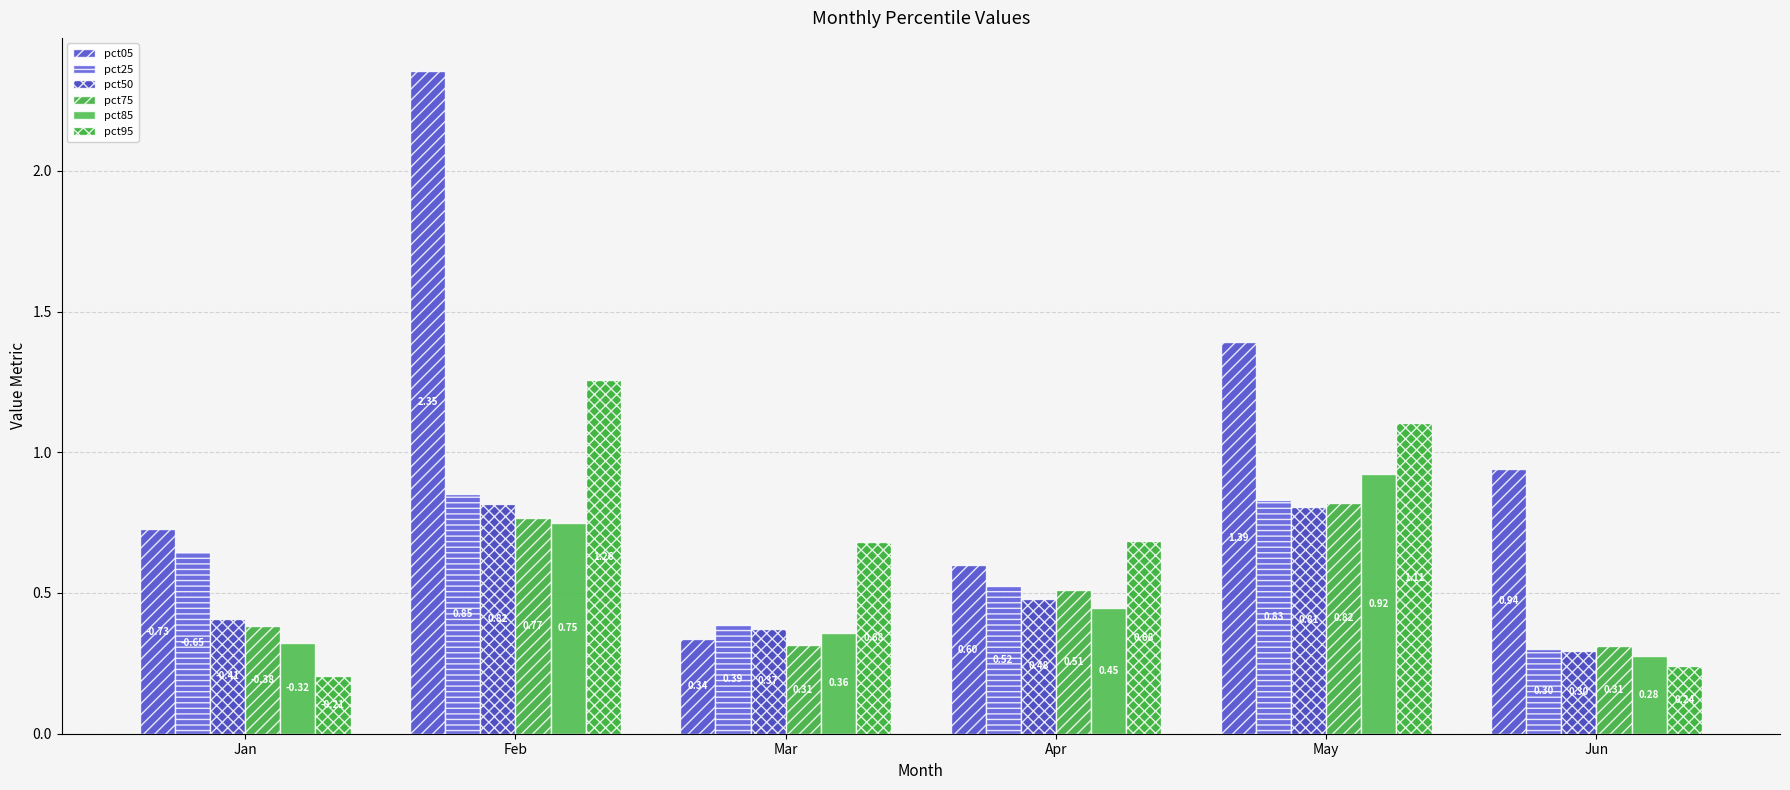

What are all the series names shown in the legend?

pct05, pct25, pct50, pct75, pct85, pct95